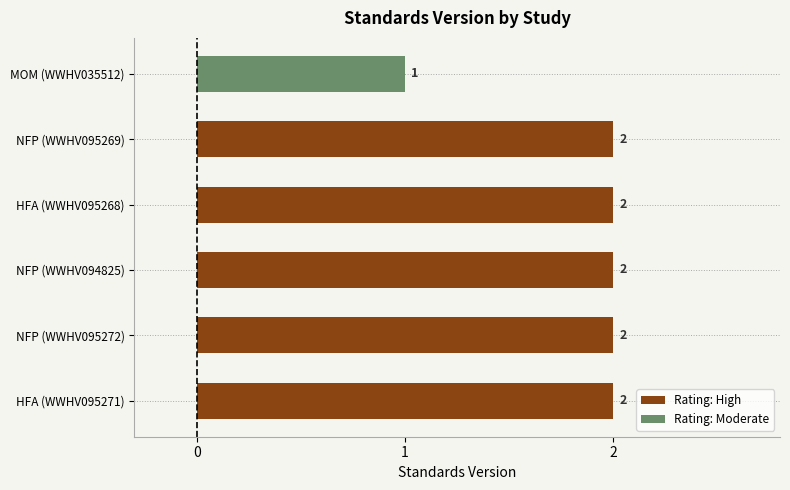

What is the average value?

2